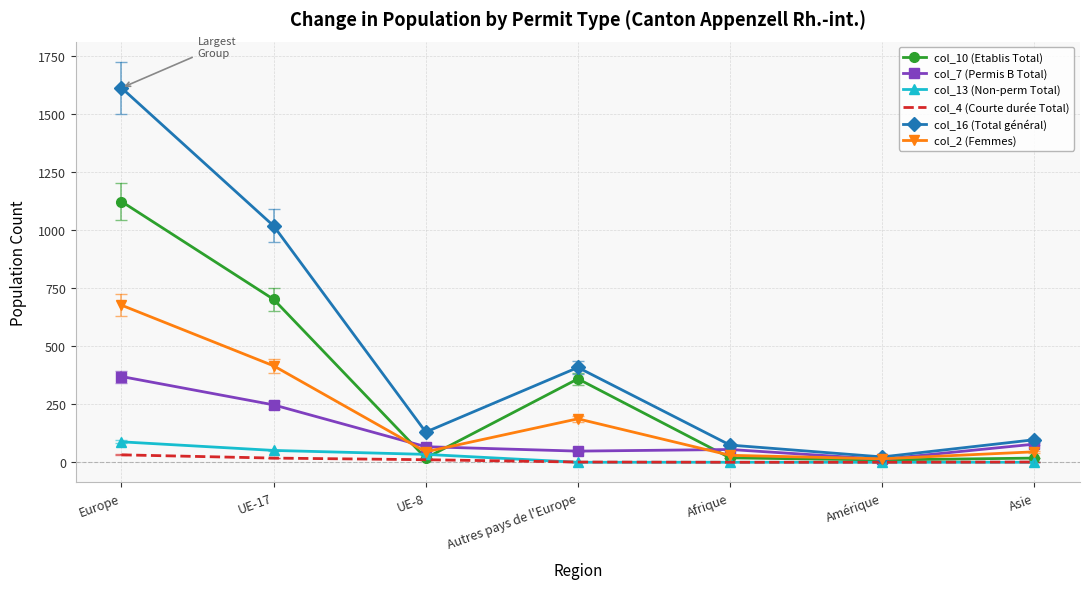

What is the maximum value shown in the chart?

1611